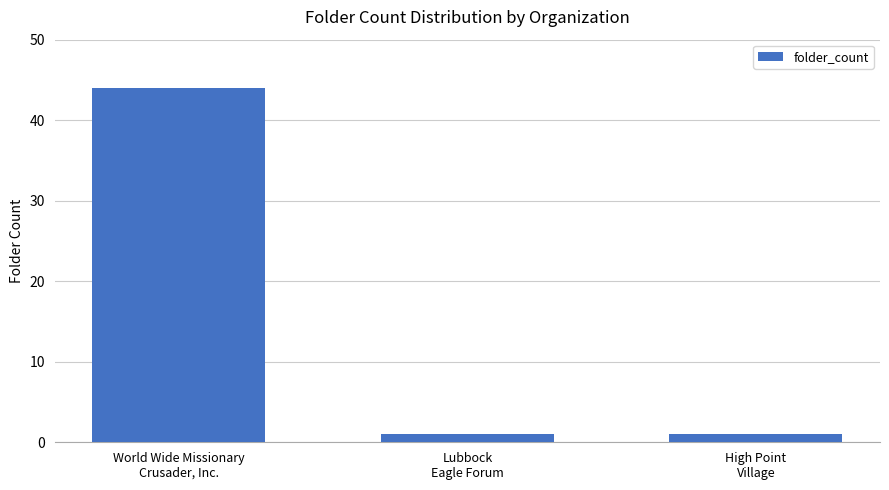

Reading right to left, list all the values displayed in this chart.

High Point
Village=1	Lubbock
Eagle Forum=1	World Wide Missionary
Crusader, Inc.=44